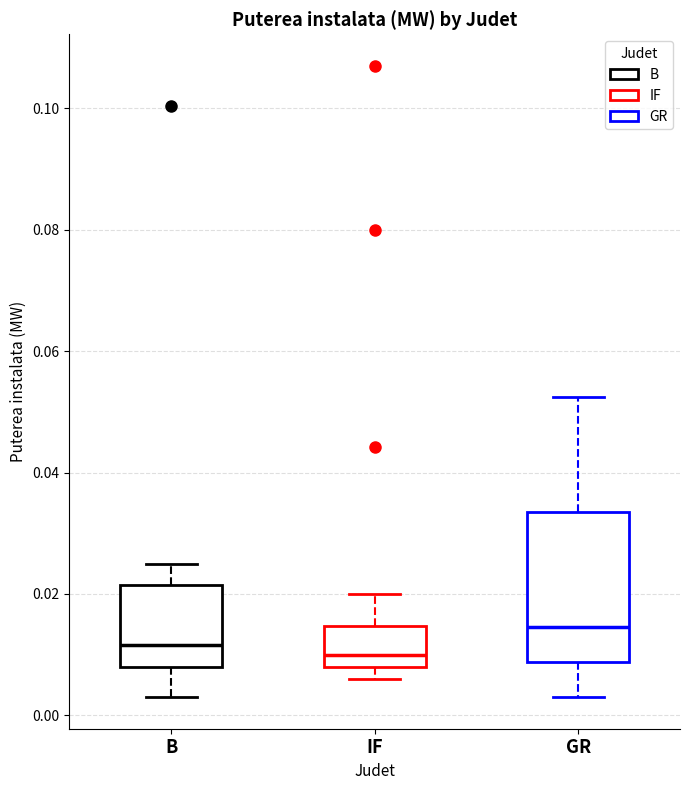

Comparing the boxes themselves (not the whiskers), which one is the tallest?

GR